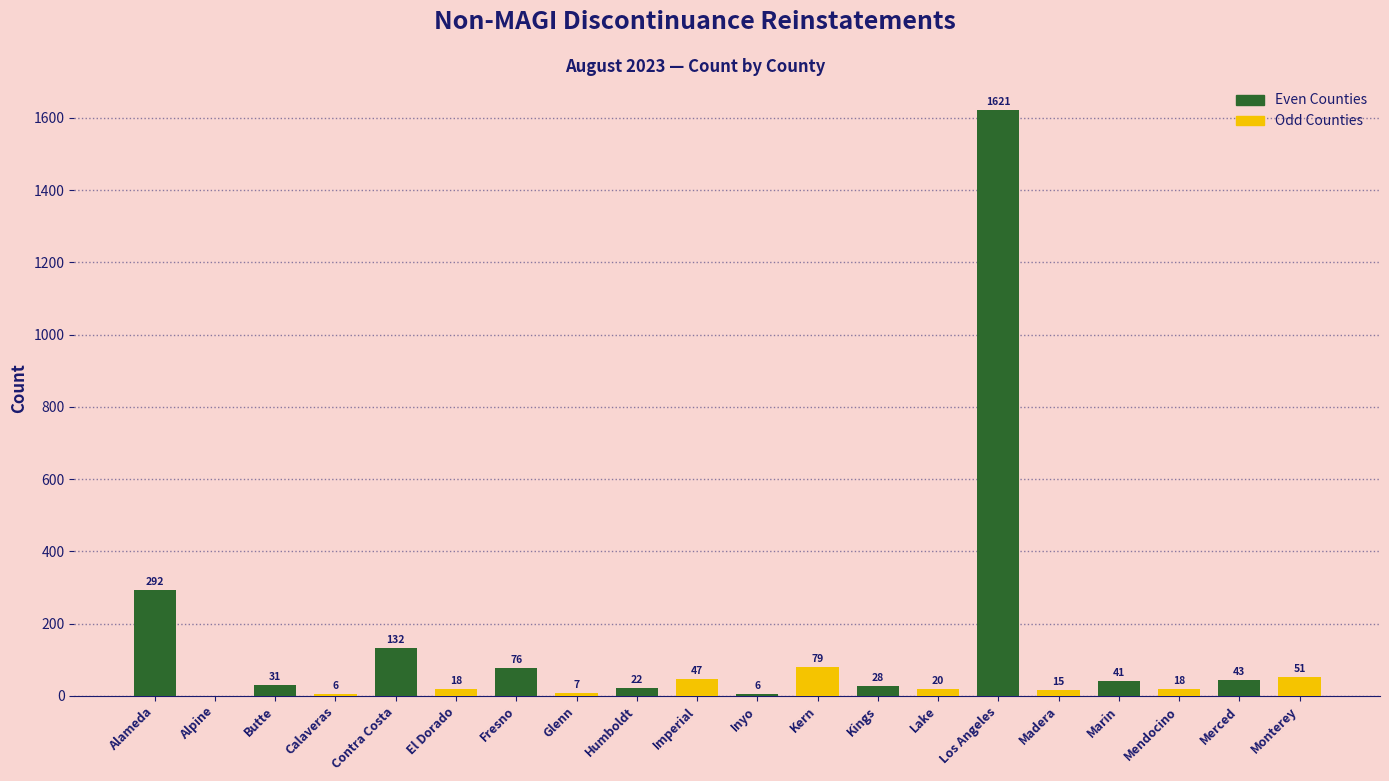

Where is Odd Counties nearest to the value 39?

Humboldt